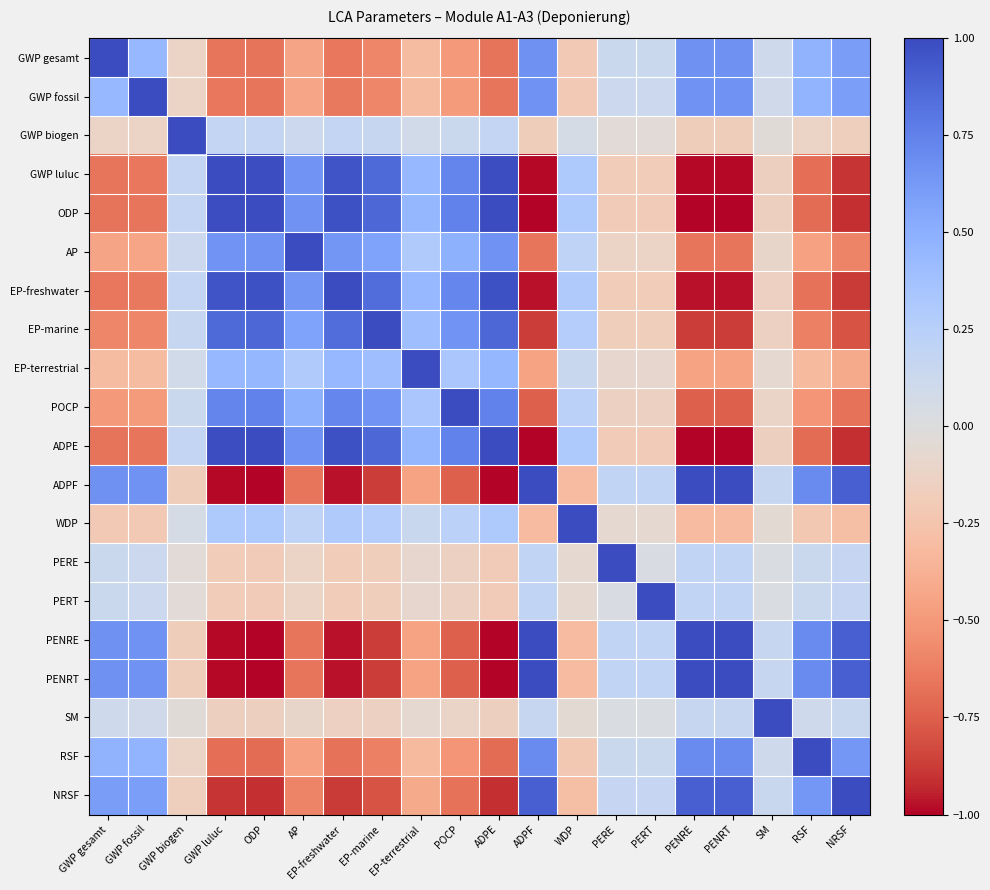

Rank the series by their maximum value, from lowest to highest.

GWP gesamt, GWP fossil, GWP biogen, GWP luluc, ODP, AP, EP-freshwater, EP-marine, EP-terrestrial, POCP, ADPE, ADPF, WDP, PERE, PERT, PENRE, PENRT, SM, RSF, NRSF